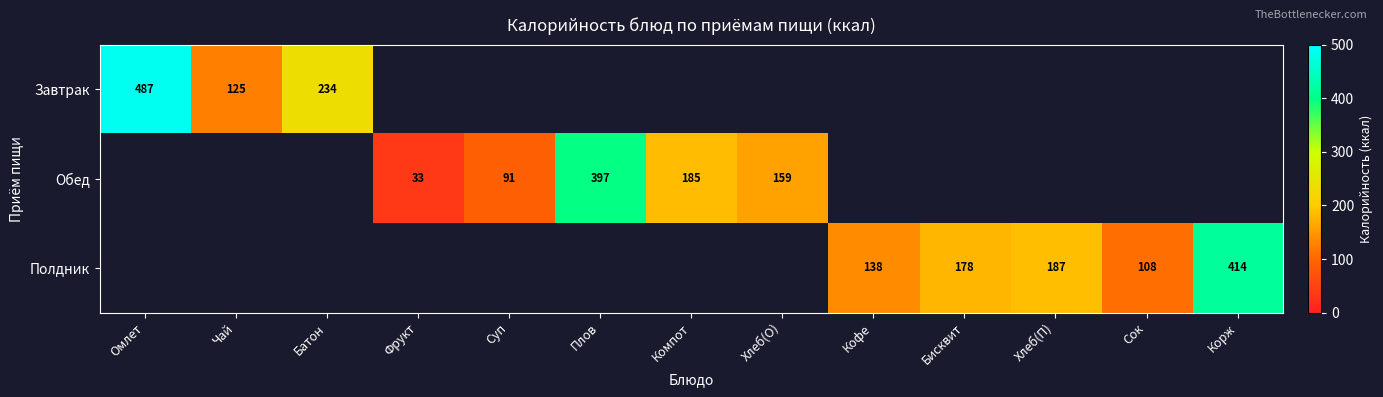

What is the minimum value shown in the chart?

33.3